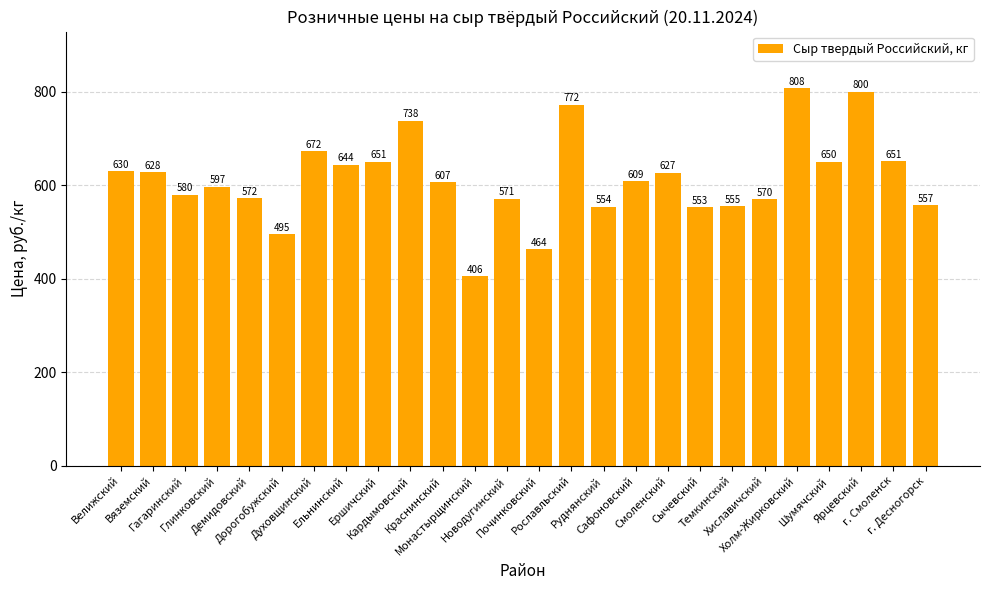

At which label is the value closest to 606?

Краснинский